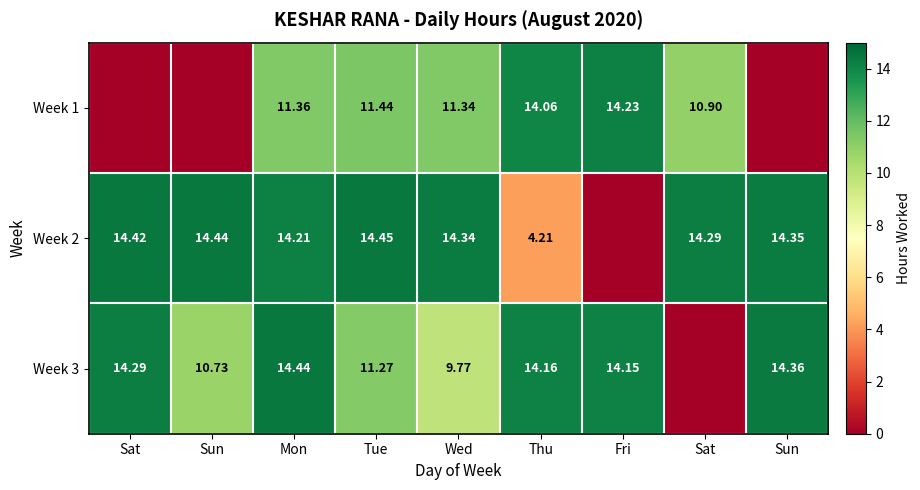

What is the difference between the maximum and second lowest values in the Week 3 series?

4.7